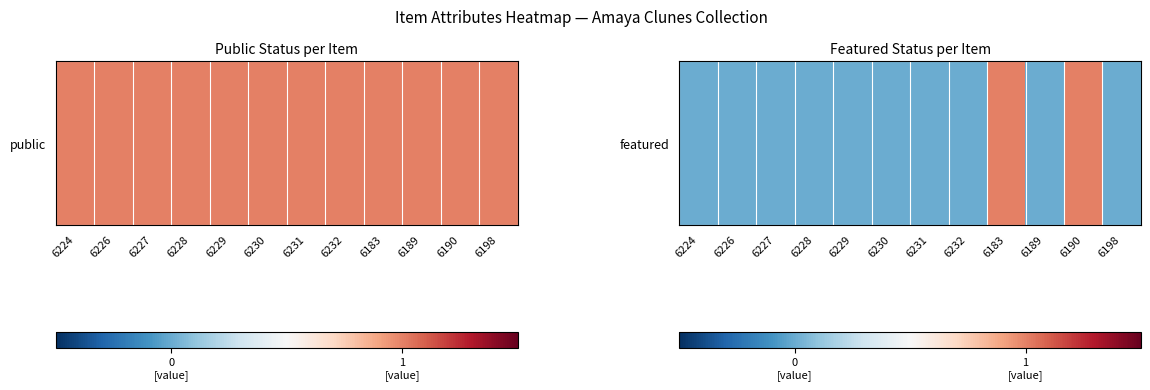

What is the sum of all values?

2